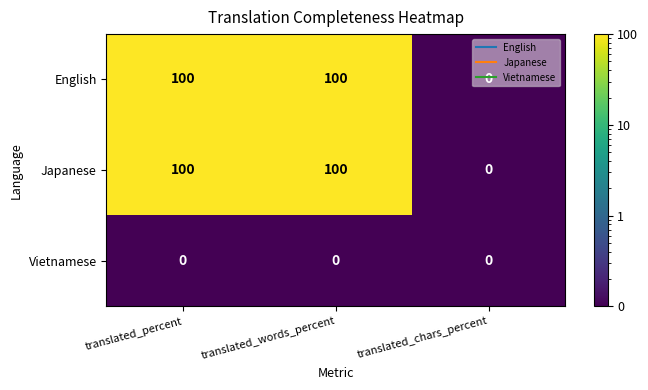

Count the number of categories in the chart.

3